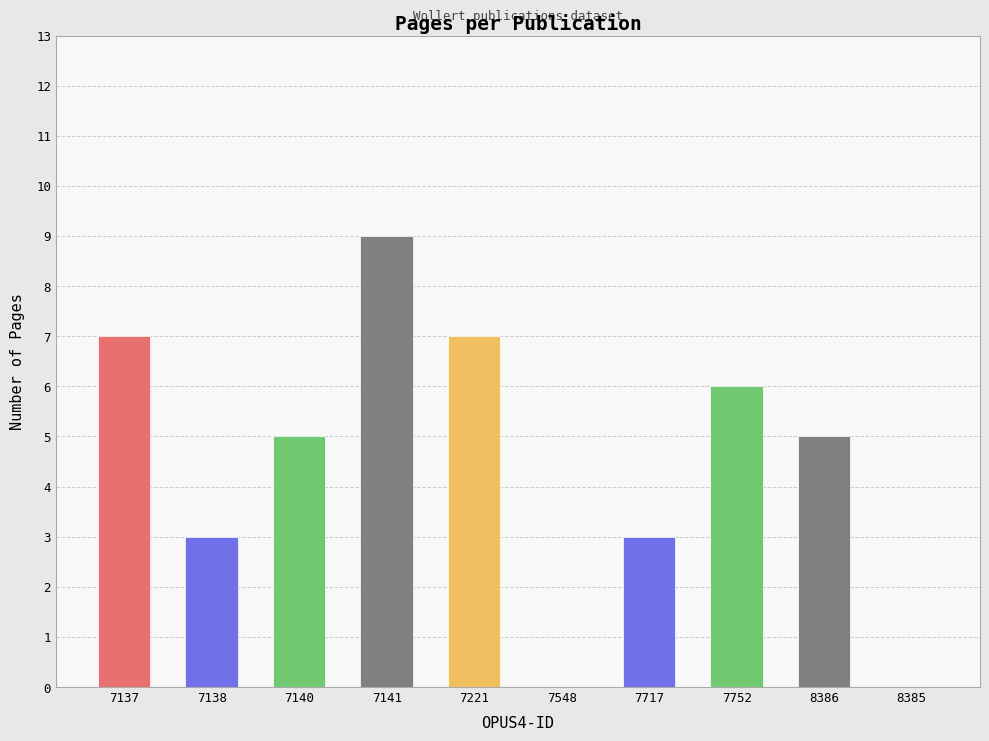

Is it true that the value at 7548 is 0?

True